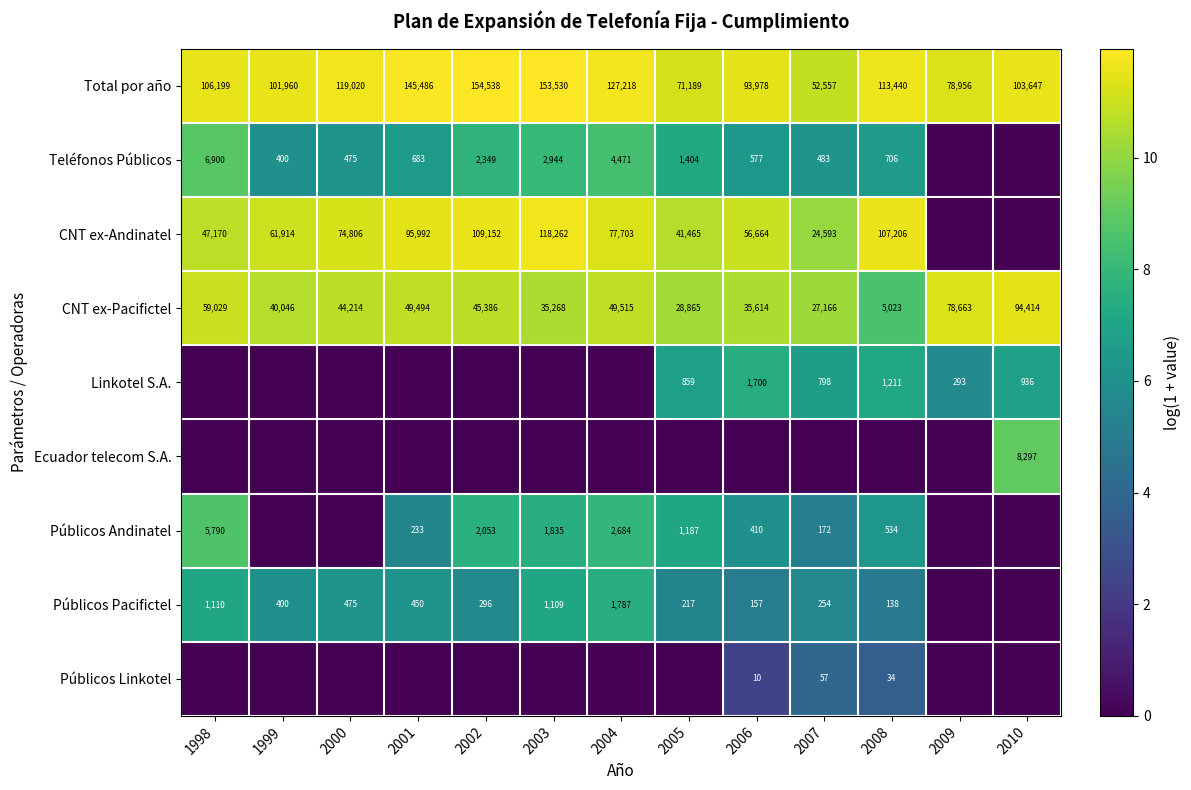

What is the difference between the maximum and minimum values in the CNT ex-Pacifictel series?

89391